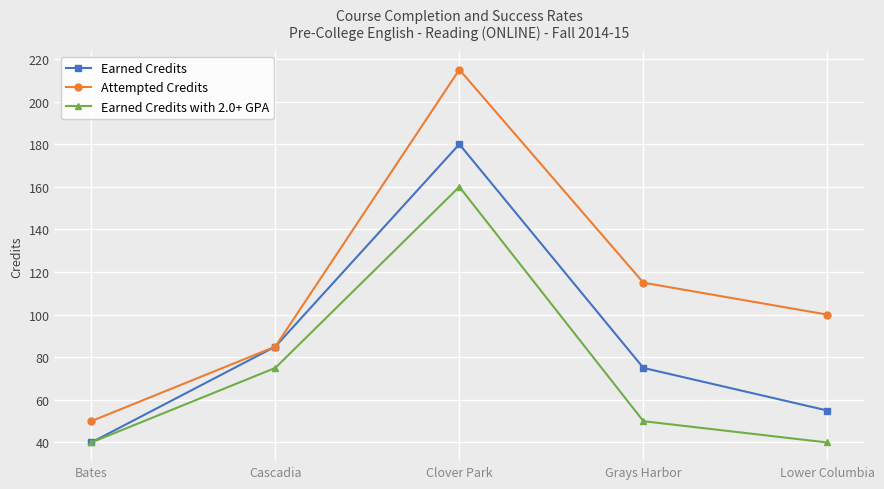

What is the total value across all series at Bates?

130